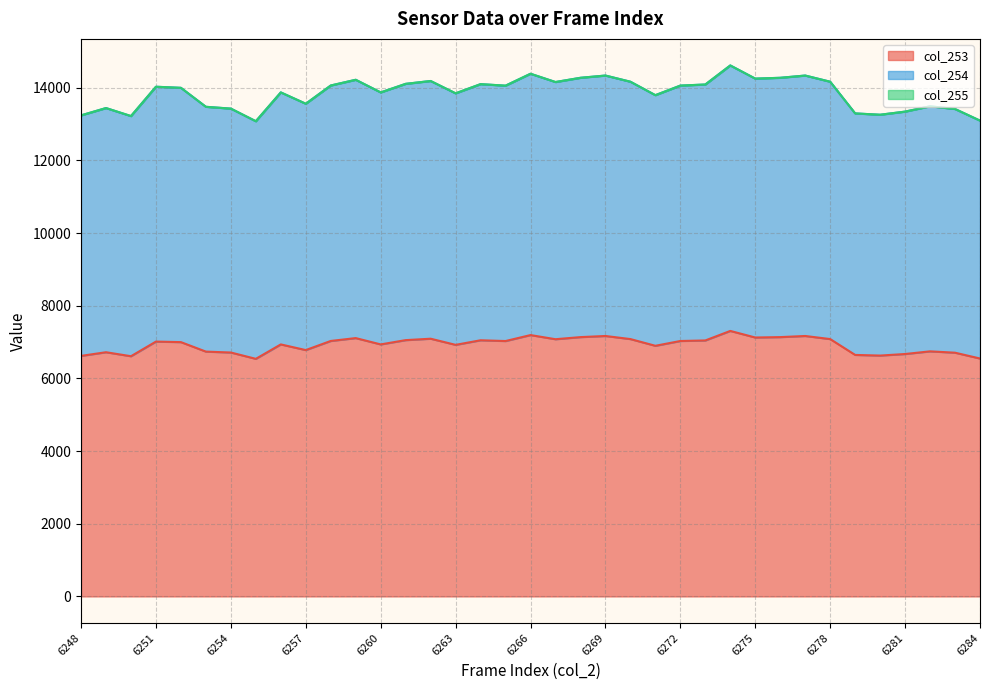

What is the highest value of the col_253 series?

7306